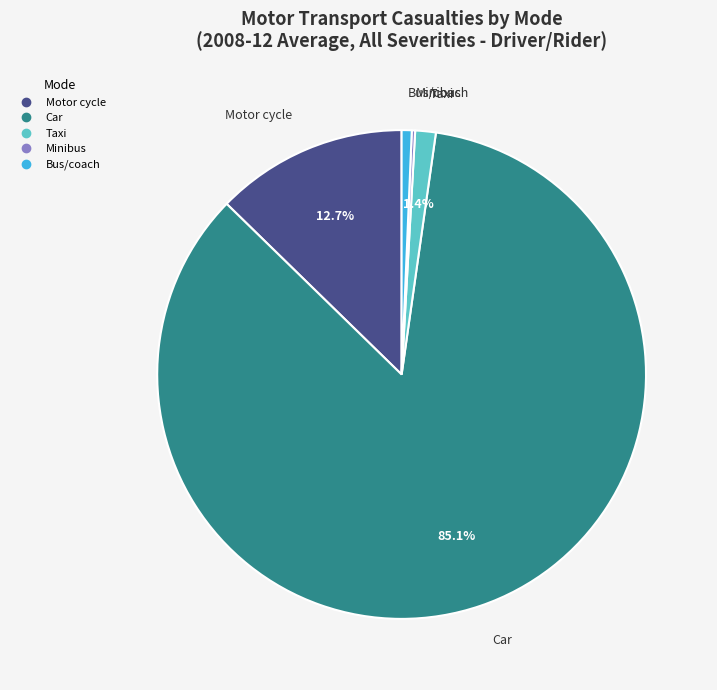

Is the sum of Bus/coach and Taxi greater than half?

No